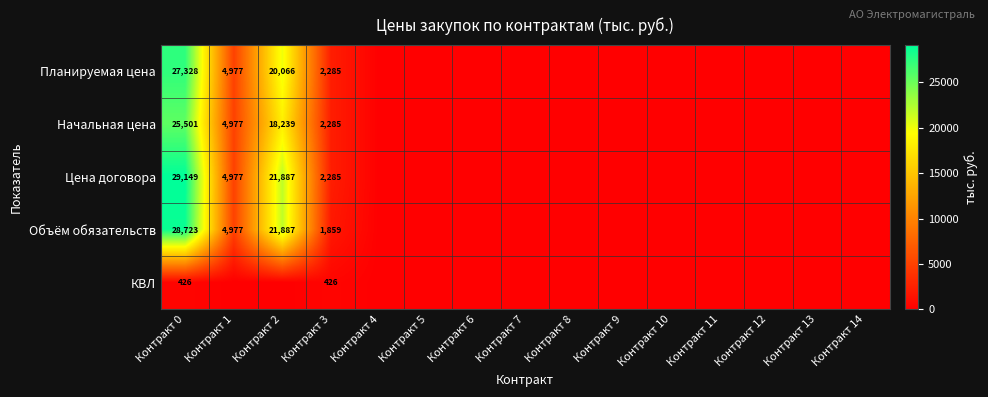

Is it true that Планируемая цена equals 1412 at Контракт 3?

False